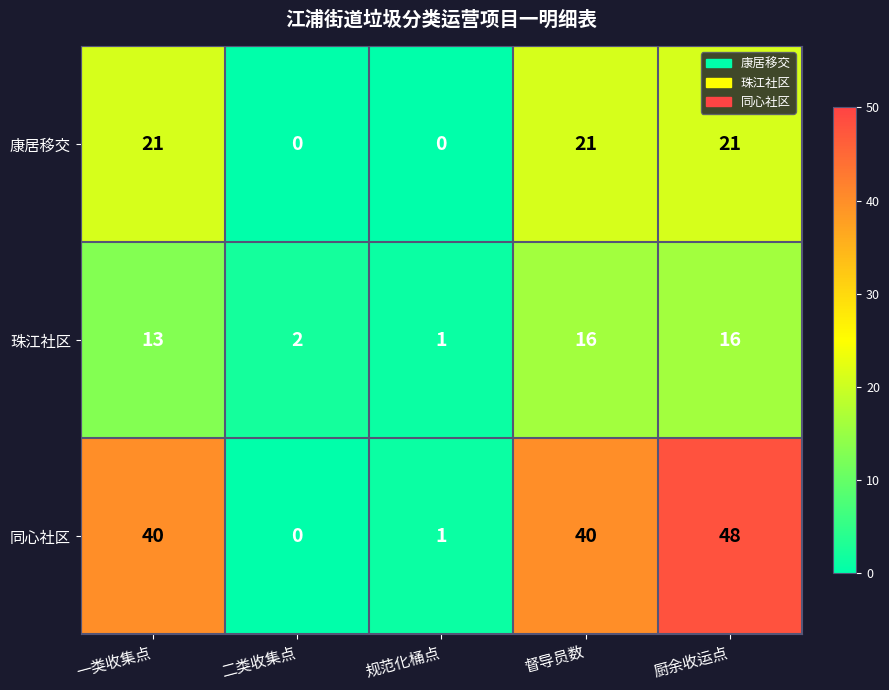

The 珠江社区 series shows 13 at 一类收集点. True or false?

True